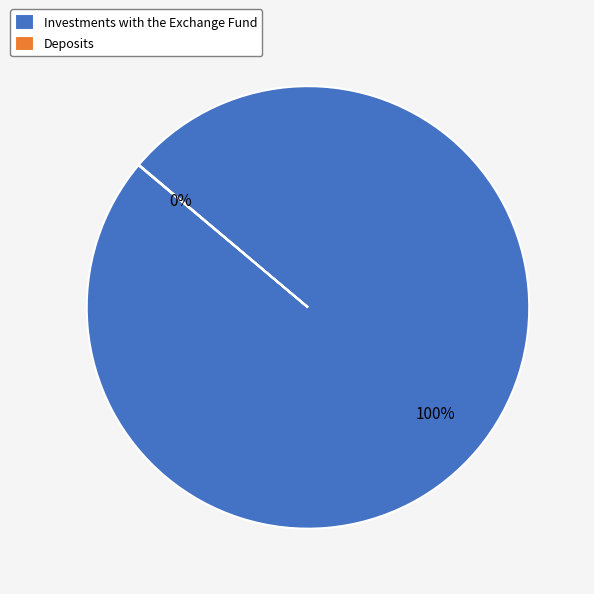

The Investments with the Exchange Fund slice represents 91% of the pie. True or false?

False